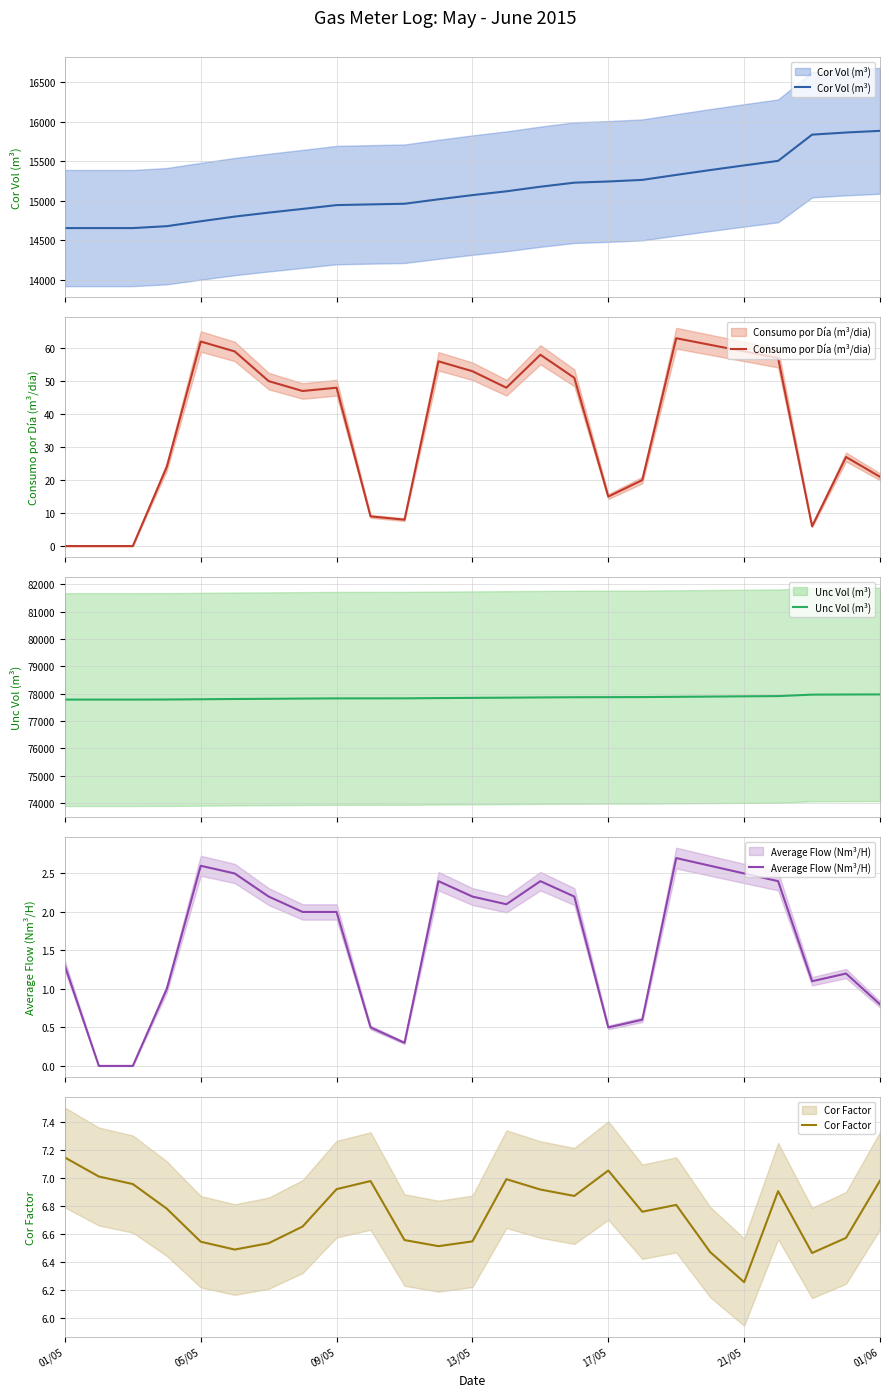

What is the label of the 1st point from the left?

01/05